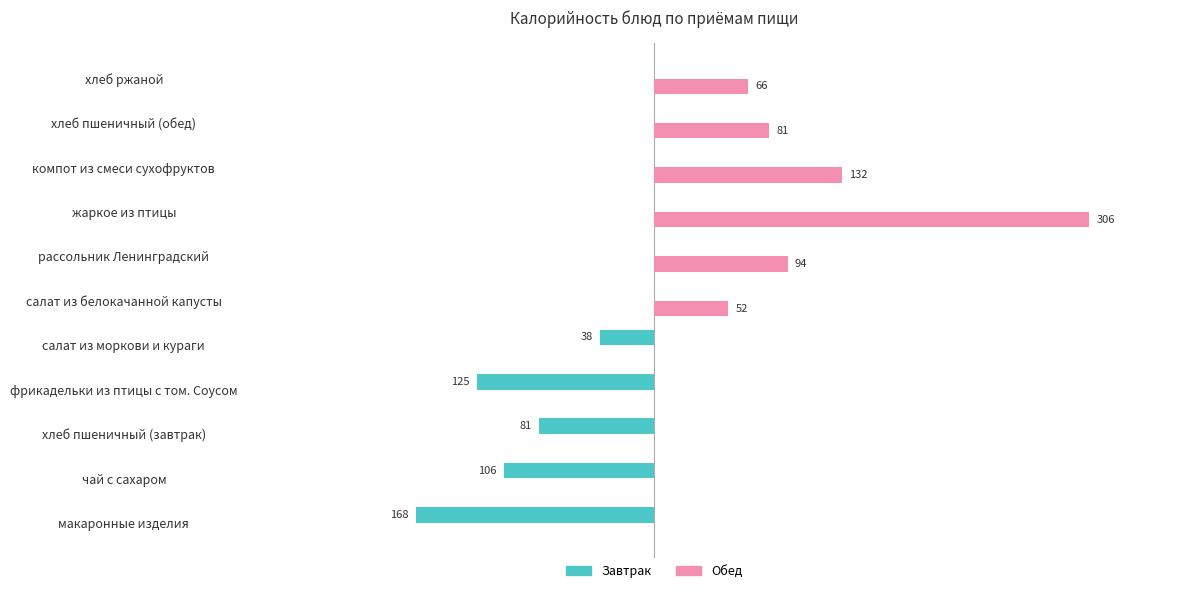

Between макаронные изделия and рассольник Ленинградский, which series saw the biggest shift?

Завтрак